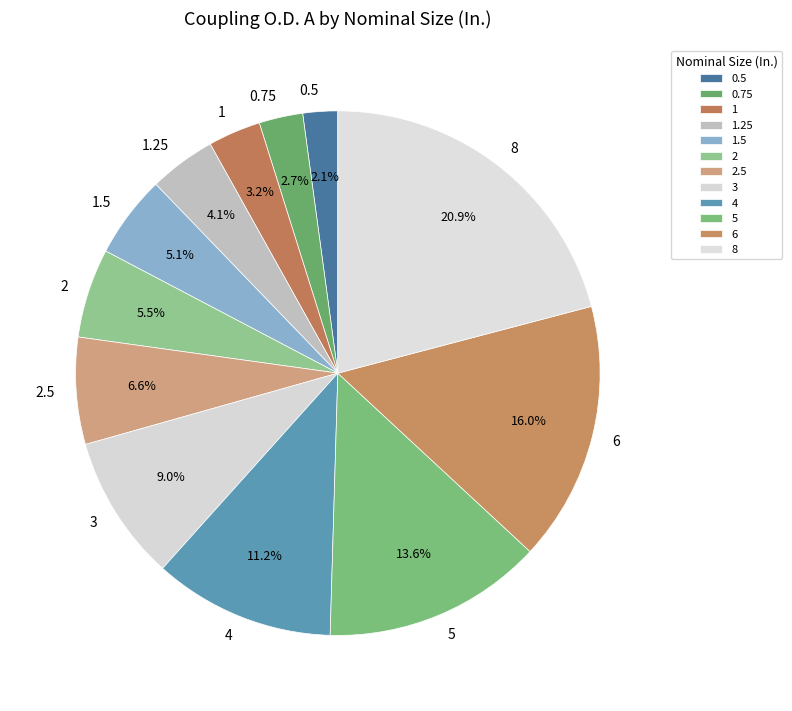

What is the ratio of the value at 3 to the value at 1.25?

2.2